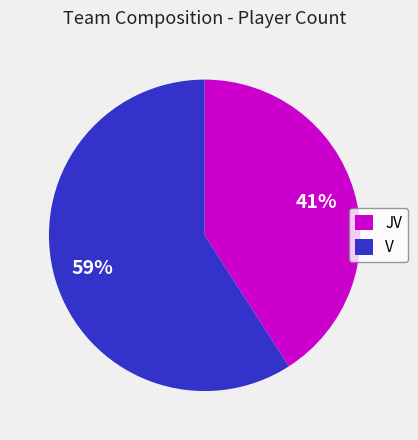

What percentage is the V slice, to the nearest percent?

59%